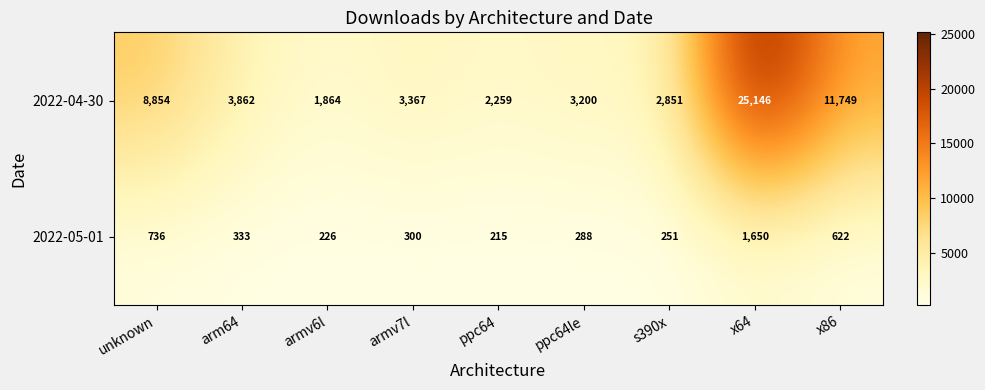

What is the average value of the 2022-04-30 series?

7017